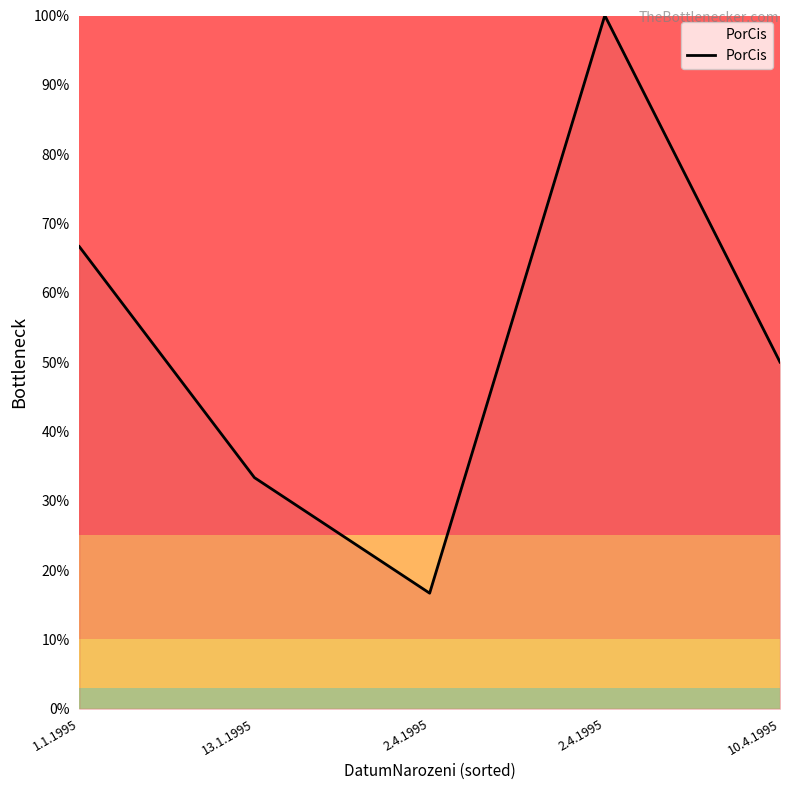

Reading right to left, list all the values displayed in this chart.

50.0	100.0	16.7	33.3	66.7